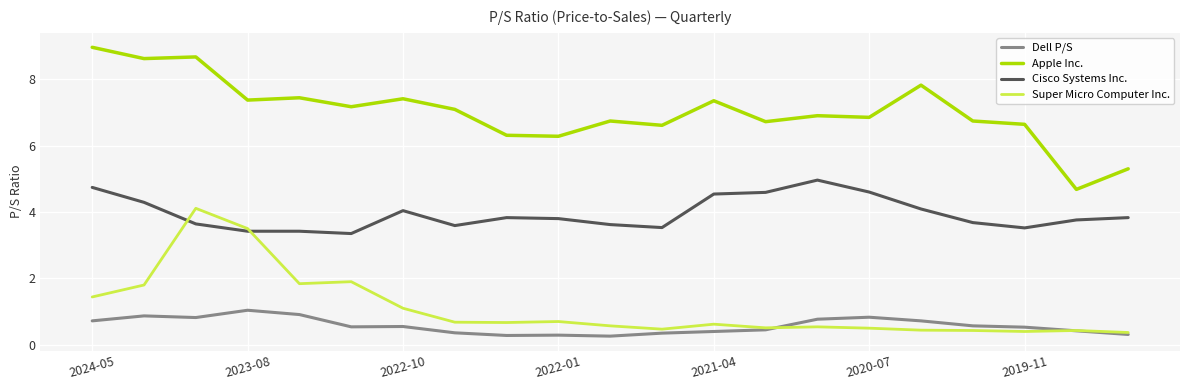

What is the minimum value shown in the chart?

0.3